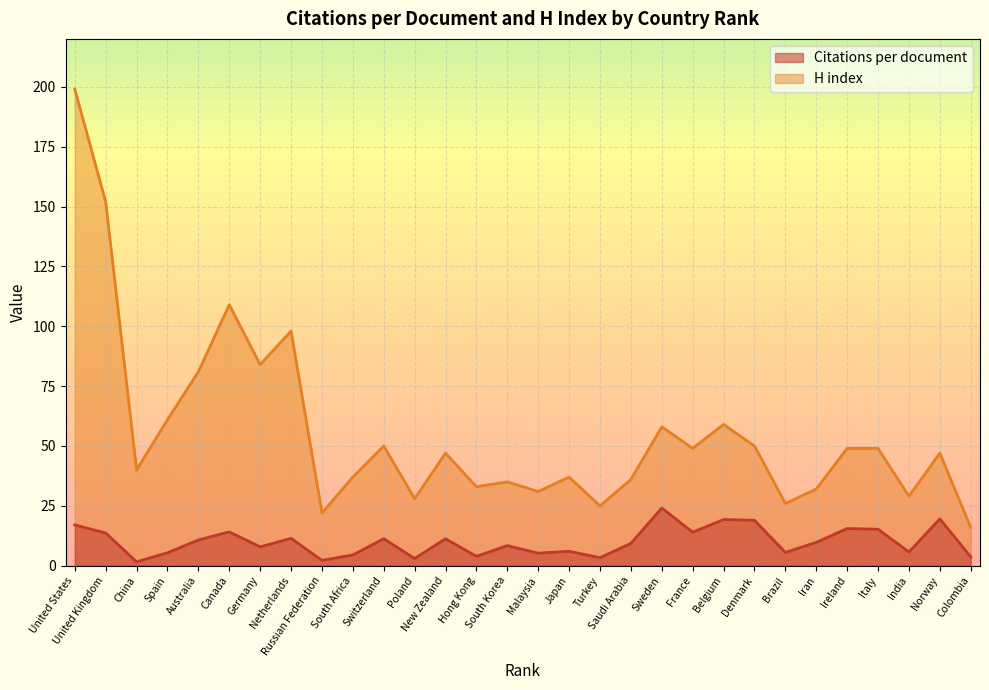

What is the difference between the H index values at Brazil and Germany?

58.0